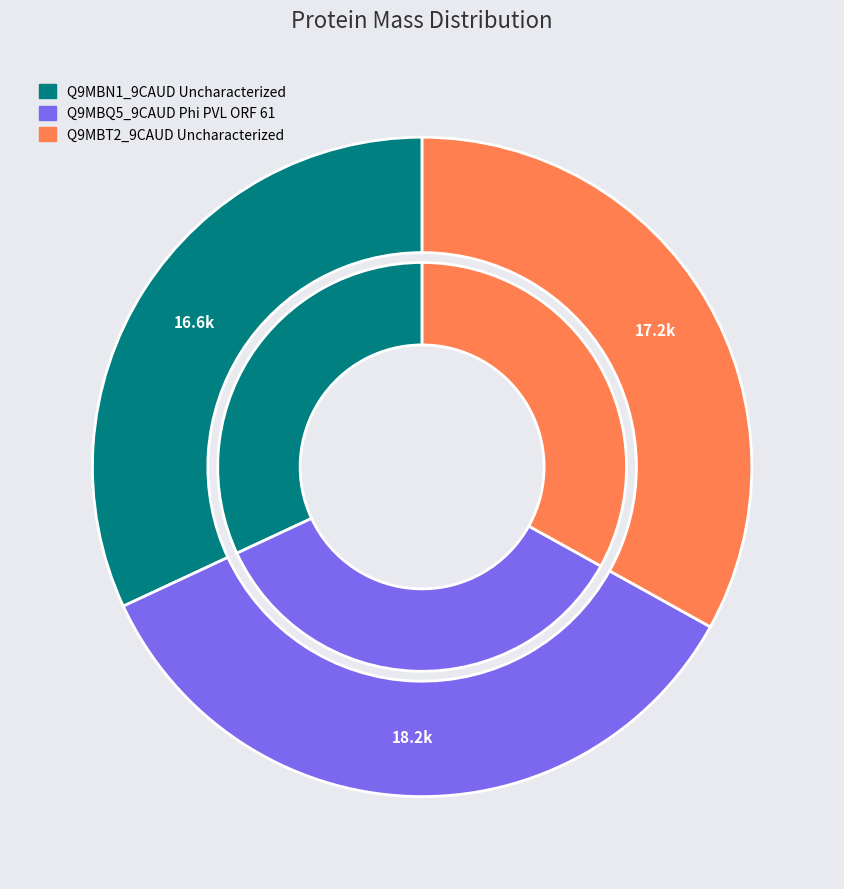

To the nearest percent, what portion does Q9MBN1_9CAUD Uncharacterized represent?

32%